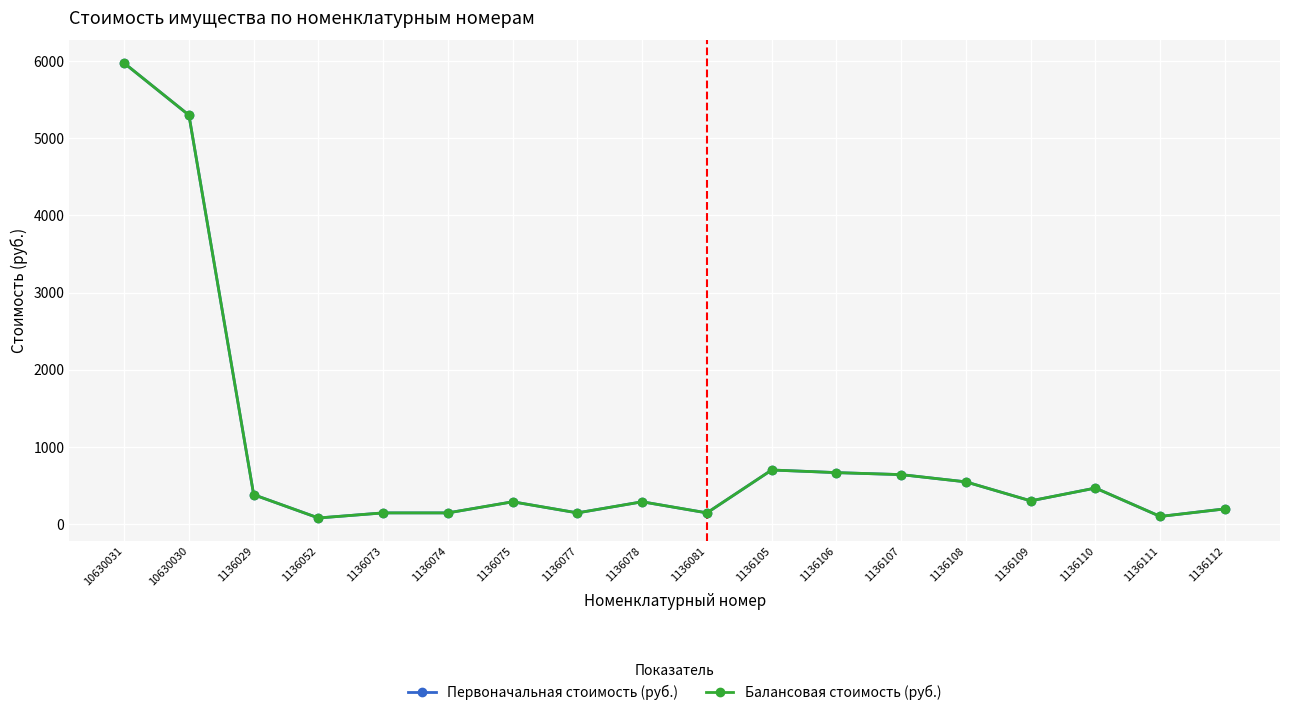

Reading left to right, extract all data points from this chart.

Первоначальная стоимость (руб.): 5974	5300	380	78	144	144	288	144	288	144	700	666	640	546	300	466	98	196
Балансовая стоимость (руб.): 5974	5300	380	78	144	144	288	144	288	144	700	666	640	546	300	466	98	196